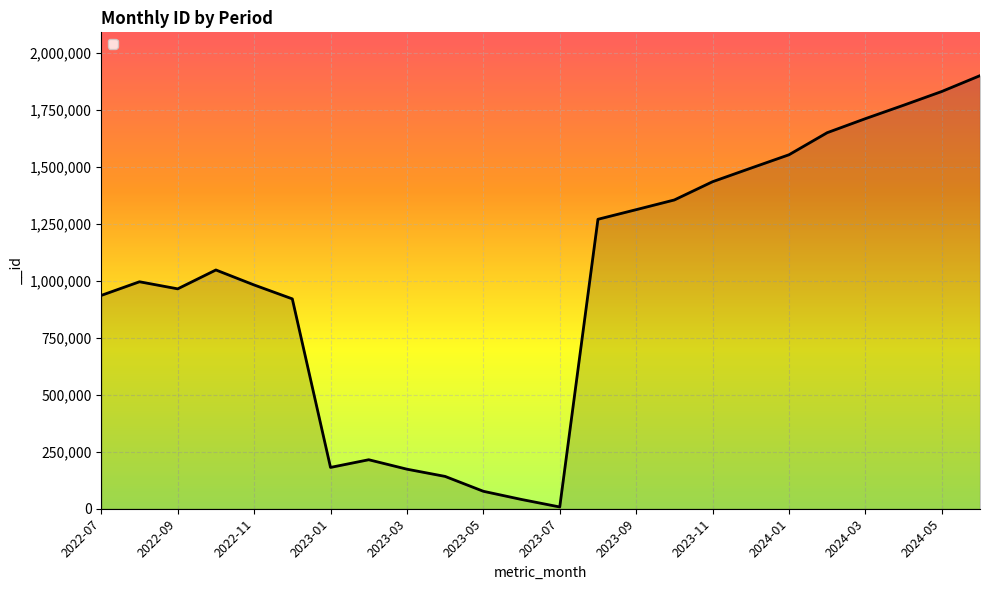

How many values are below 1048204?

12